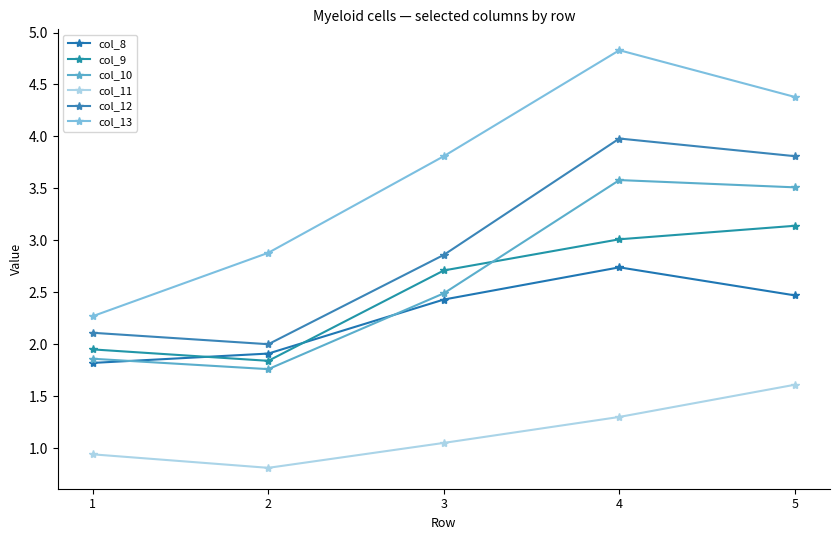

Where is the first local maximum for col_10?

4